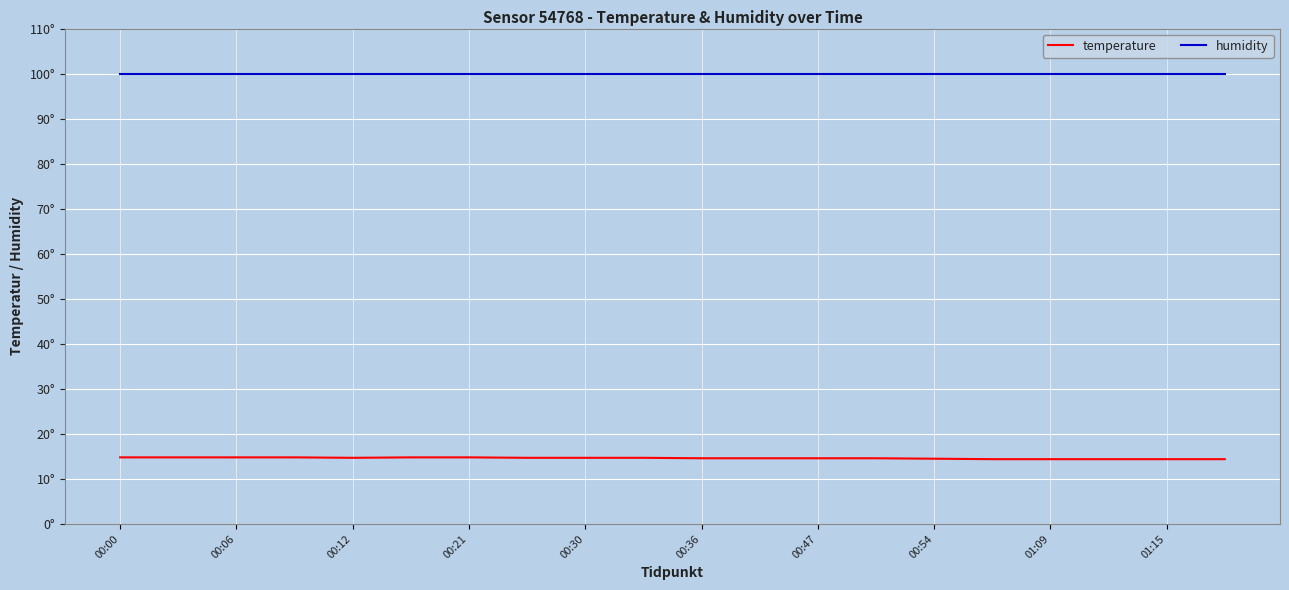

What is the average value of the humidity series?

99.9